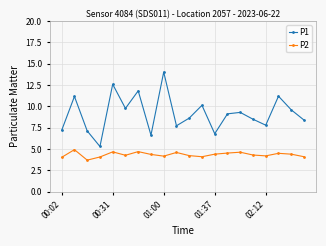

What is the value of the P2 point at the 9th from the left?

4.2